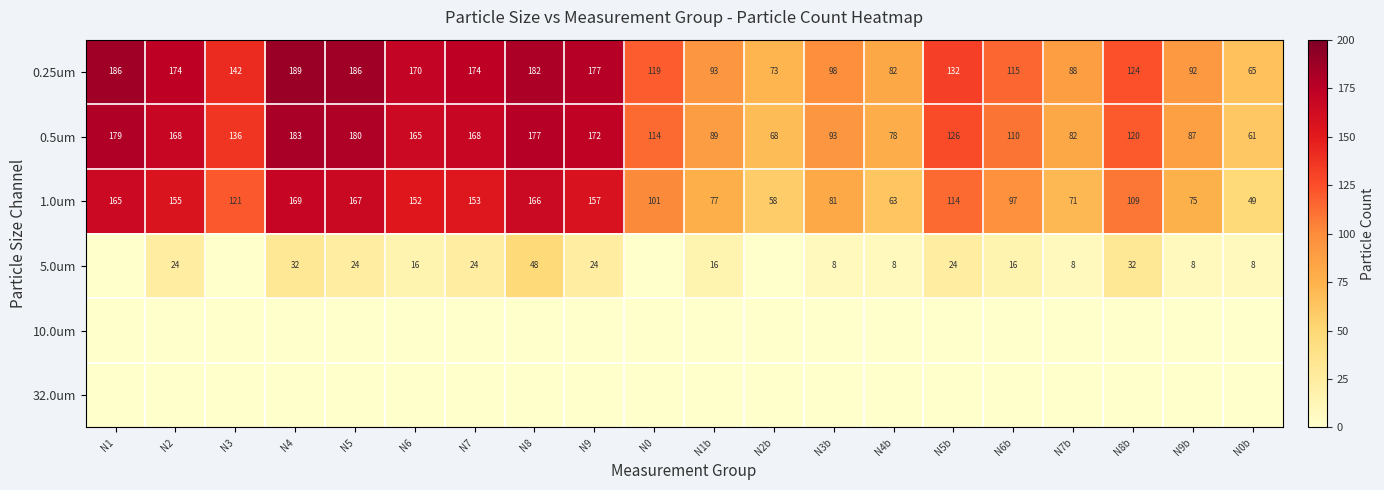

What is the total value across all series at N0?

334